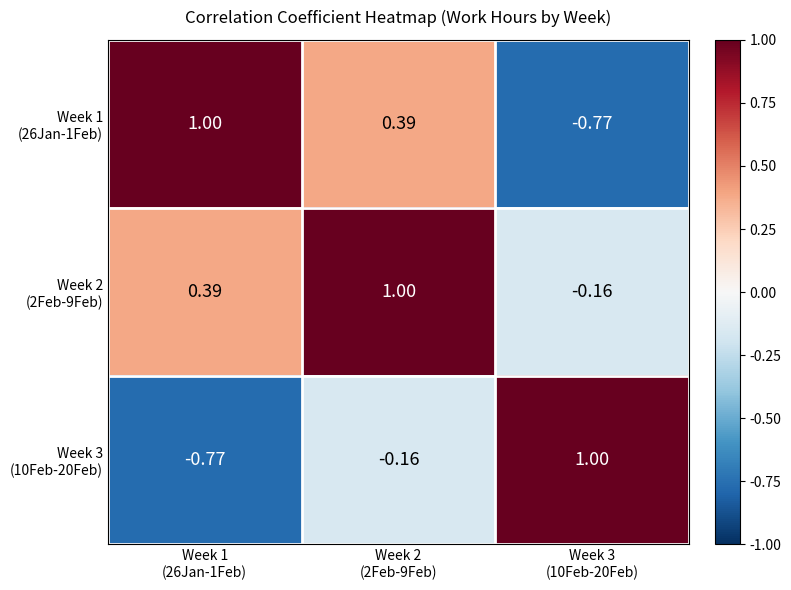

Rank the series by their maximum value, from lowest to highest.

Week 3 (10Feb-20Feb), Week 1 (26Jan-1Feb), Week 2 (2Feb-9Feb)